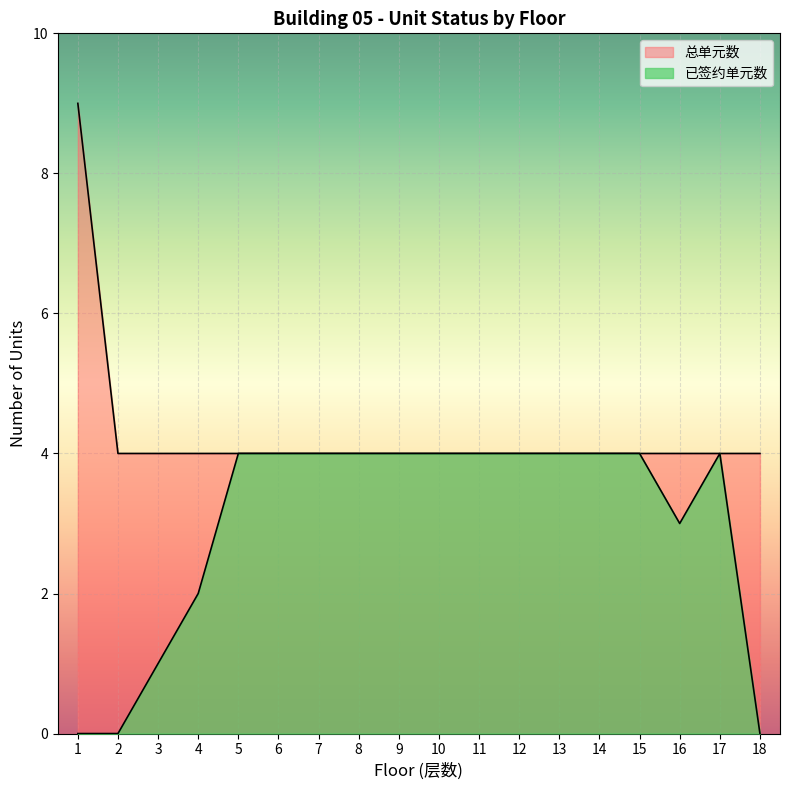

What is the difference between the maximum and minimum values in the 总单元数 series?

5